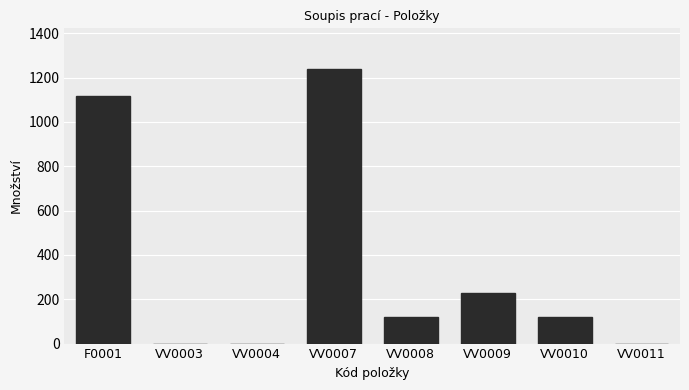

Where is the data nearest to the value 618?

VV0009